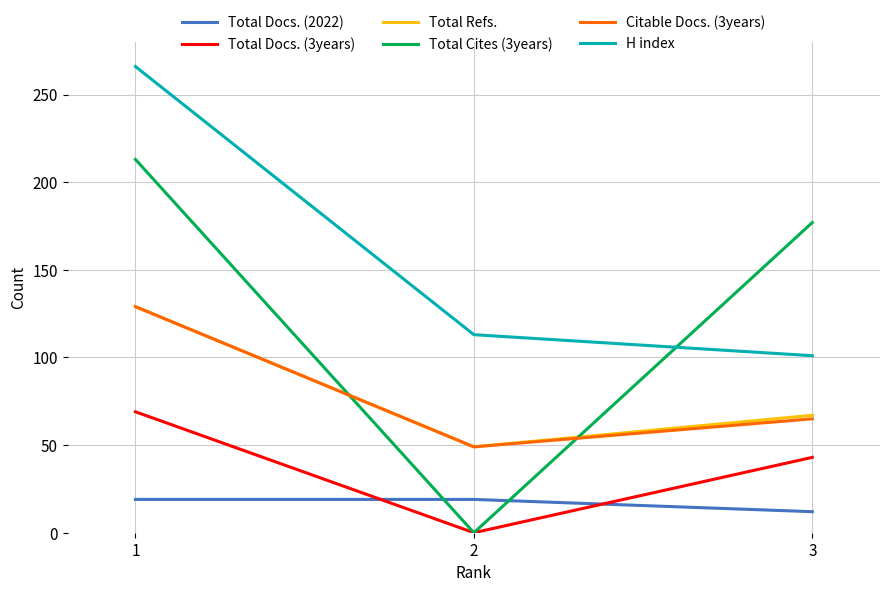

How many Total Docs. (3years) values are between 0 and 69?

3